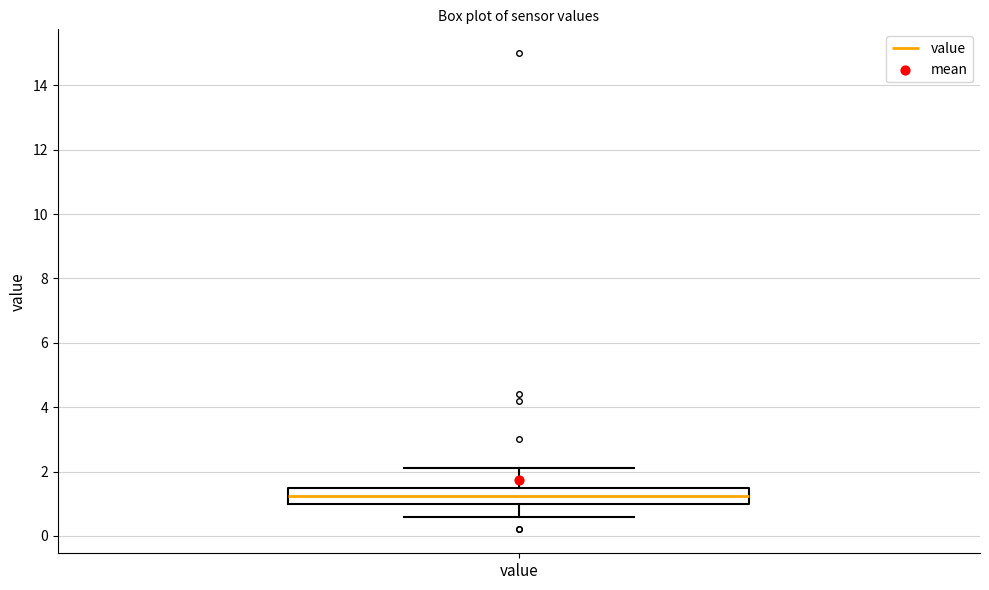

Read this box plot against the y-axis: the position of the median line, the range covered by the box, and the ends of both whiskers. The values are not printed on the chart, so give them approximately, as read against the axis.

median 1.2, box 1.0 to 1.6, whiskers 0.6 to 2.2